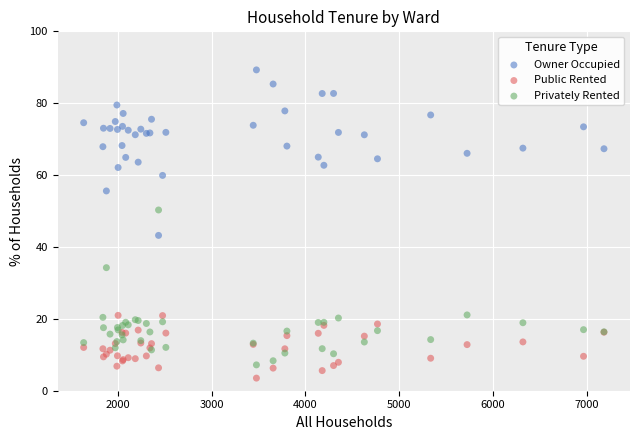

Across all series, what Y value is closest to 46?

43.2